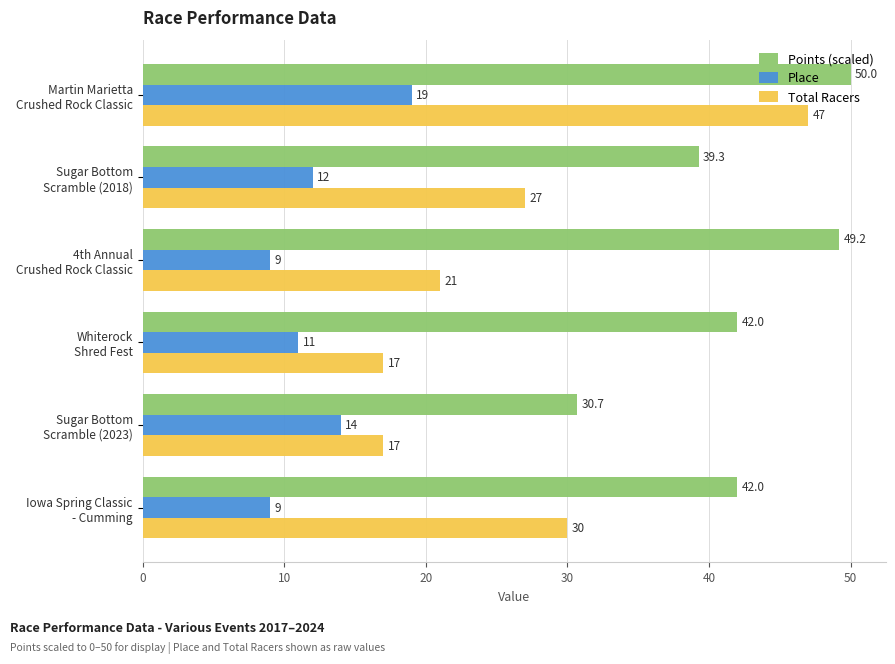

List the series in order of their overall mean, lowest first.

Place, Total Racers, Points (scaled)